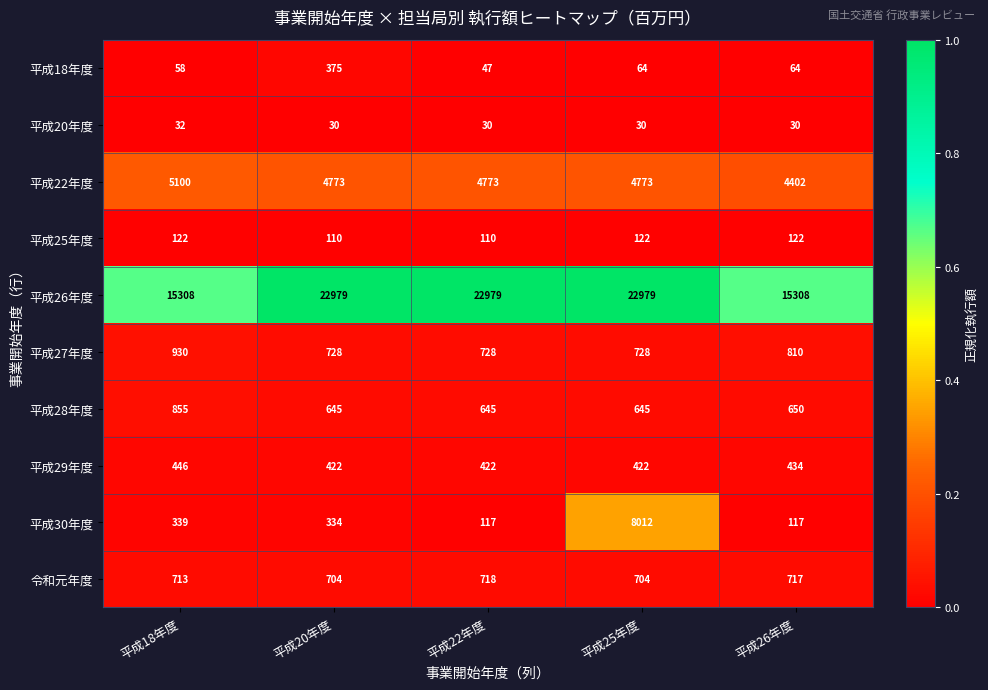

Read the 平成30年度 value at 平成26年度.

117